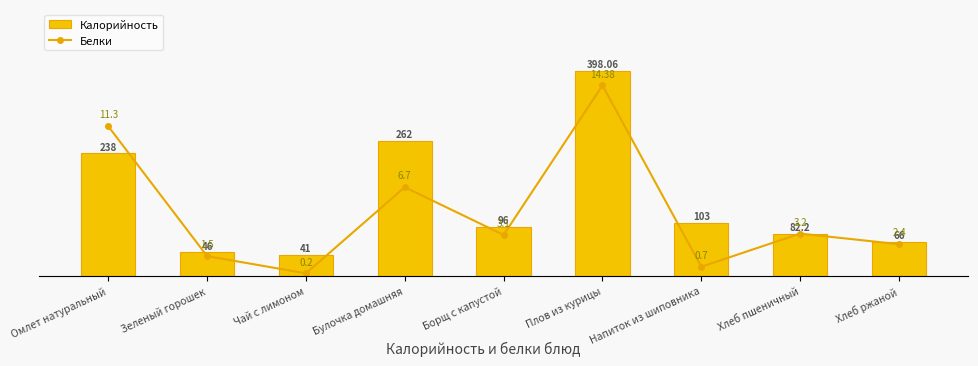

At Плов из курицы, list the series in order from largest to smallest.

Калорийность, Белки